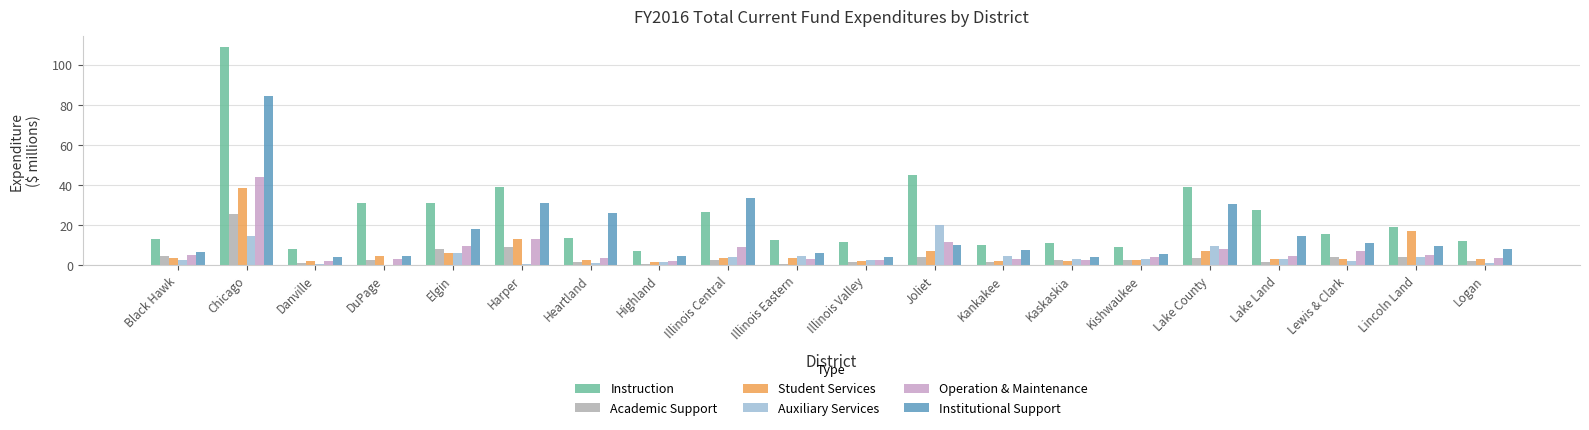

Are the bars grouped side by side (vs. stacked)?

Yes